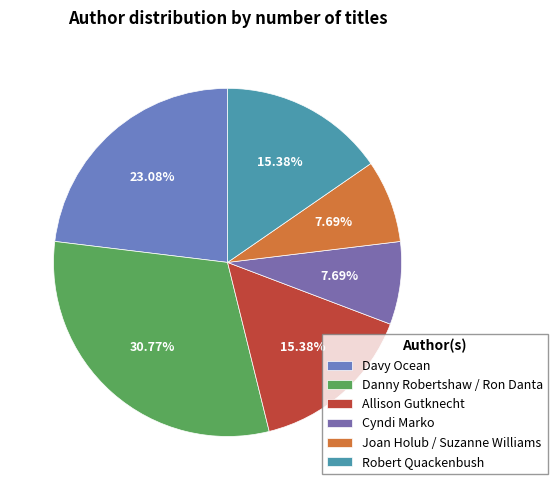

True or false: Cyndi Marko accounts for 21% of the total.

False